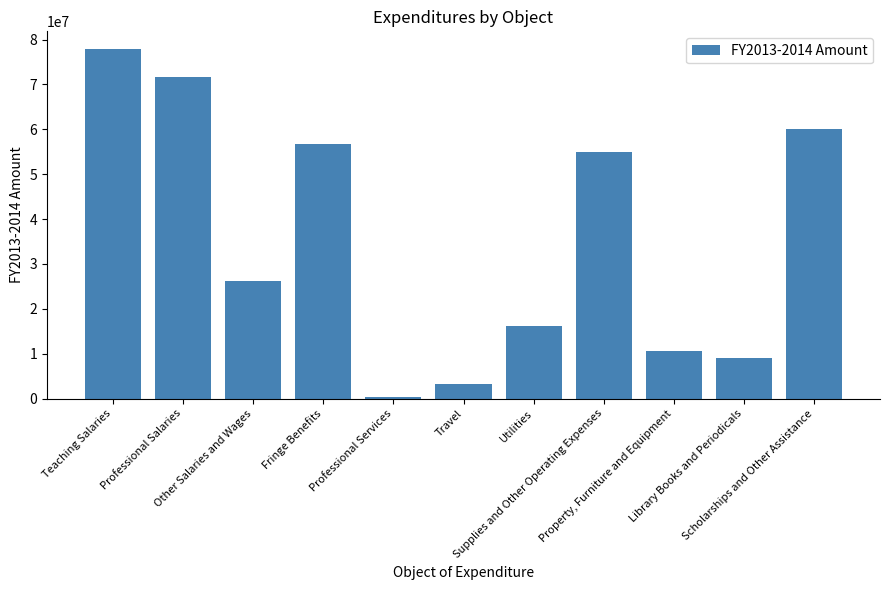

What is the smallest value displayed?

434500